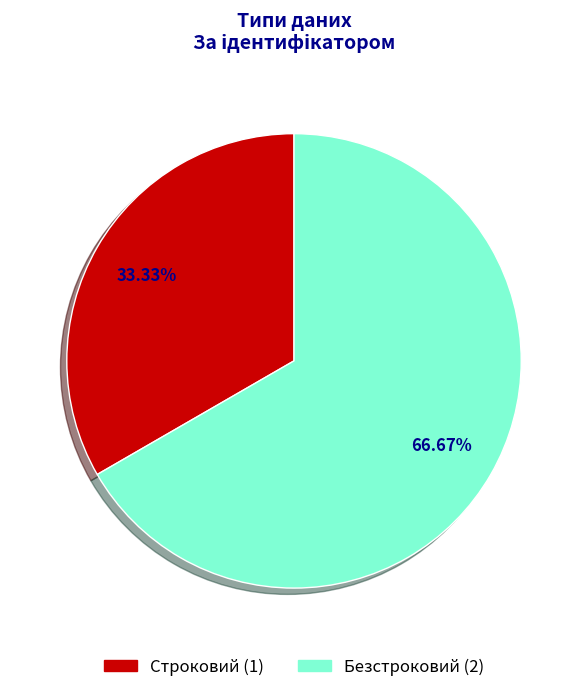

What percentage is NOT represented by Безстроковий?

33.3%